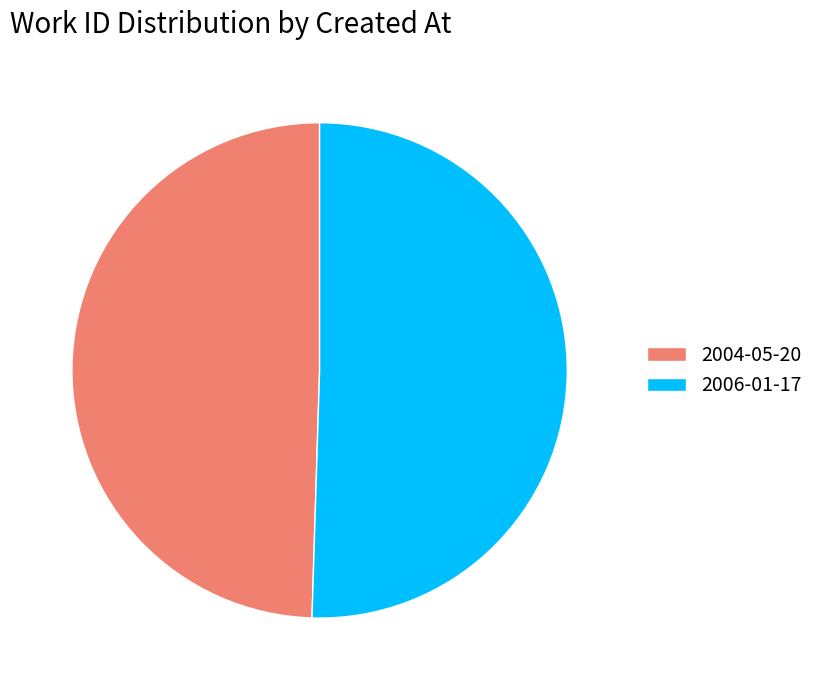

Is it true that 2004-05-20 is 50% of the pie?

True